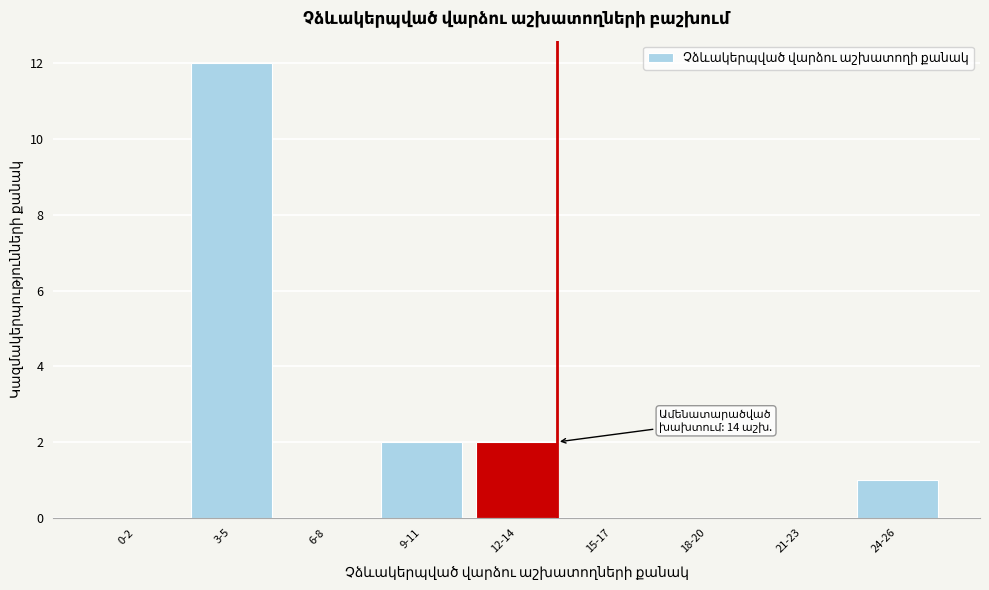

Reading right to left, transcribe all the data shown in this chart.

24-26=1	21-23=0	18-20=0	15-17=0	12-14=2	9-11=2	6-8=0	3-5=12	0-2=0